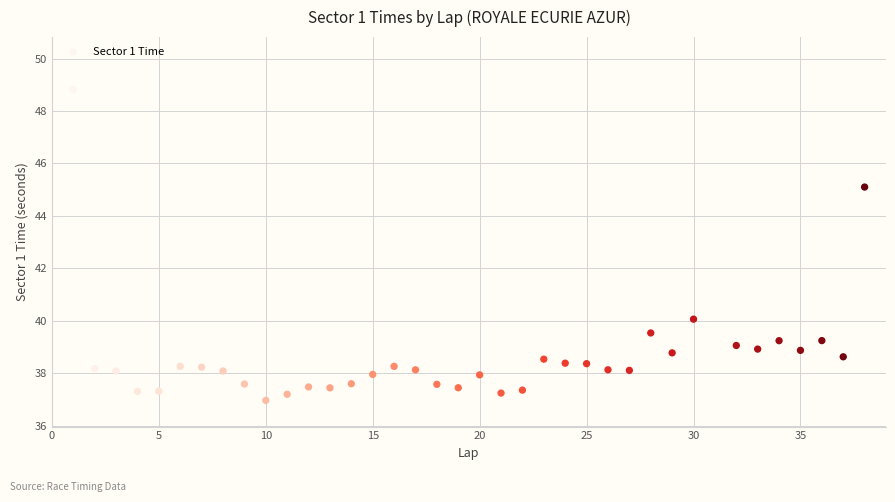

What is the range of X values (max minus min)?

37.0